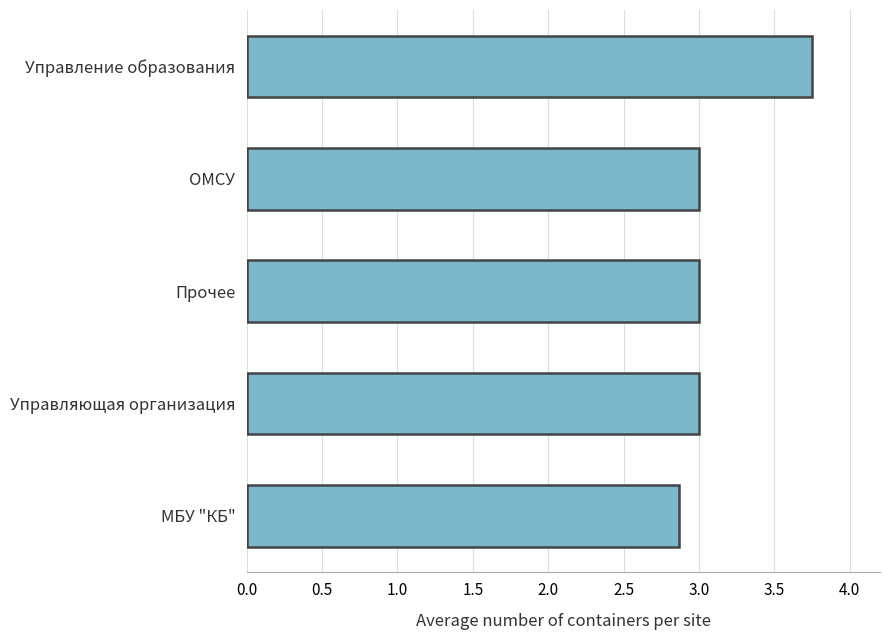

What is the sum of the values at Управление образования and МБУ "КБ"?

6.6